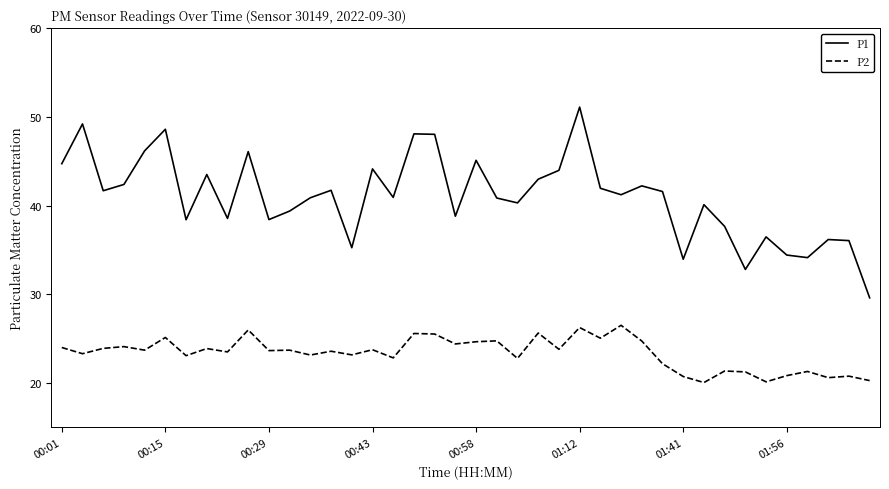

Which series has the largest total across all categories?

P1